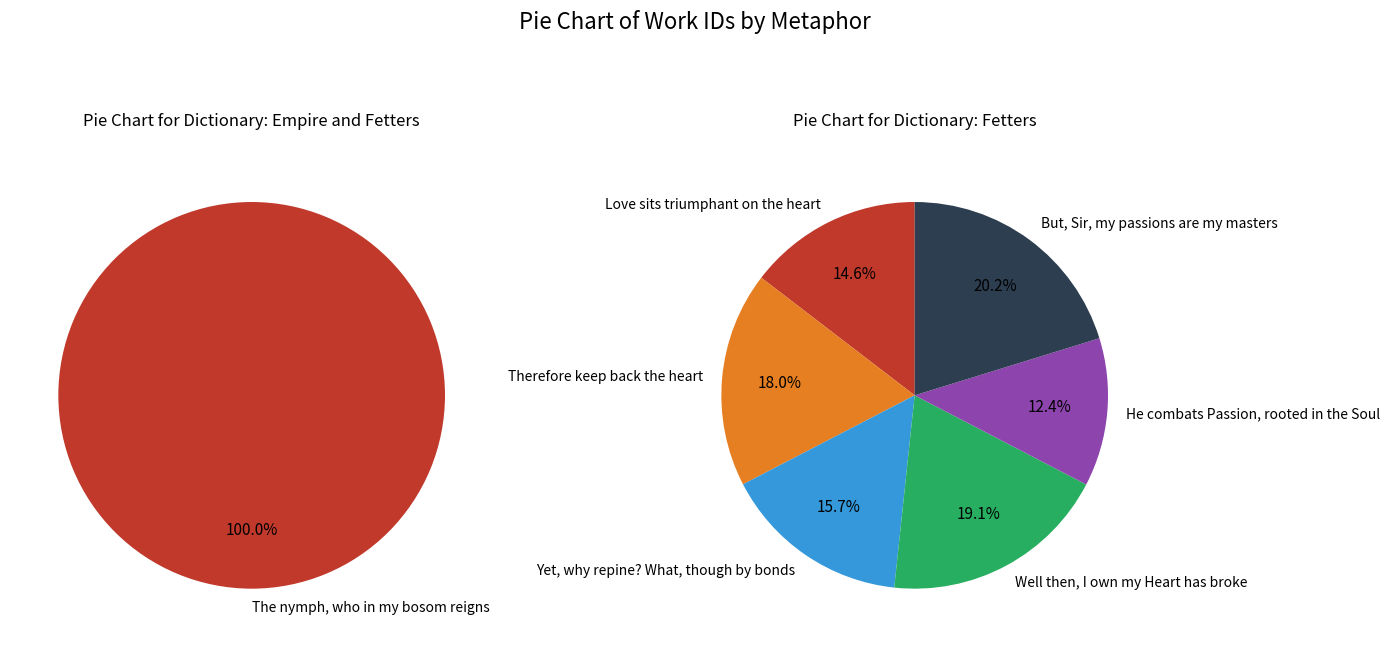

Does any single category account for the majority?

No